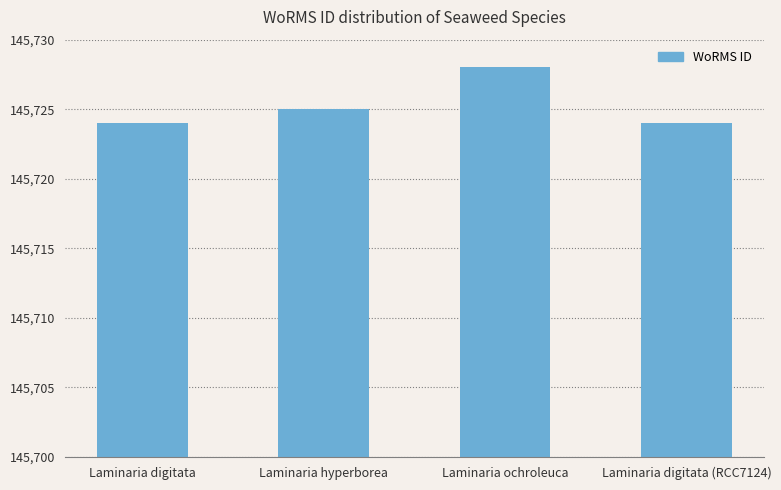

Does the chart contain stacked bars?

No